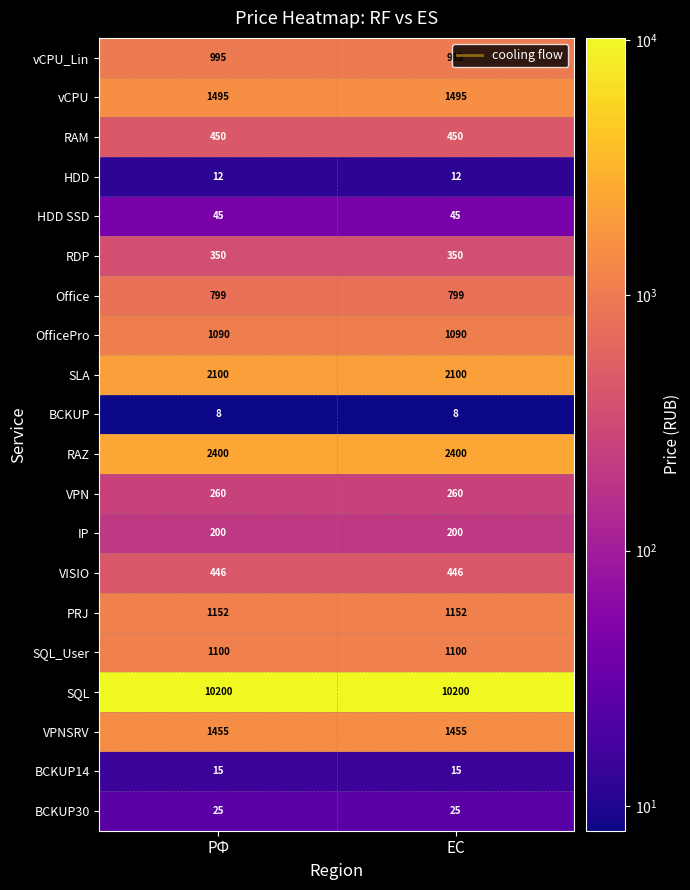

The value of RDP at РФ is 350. True or false?

True